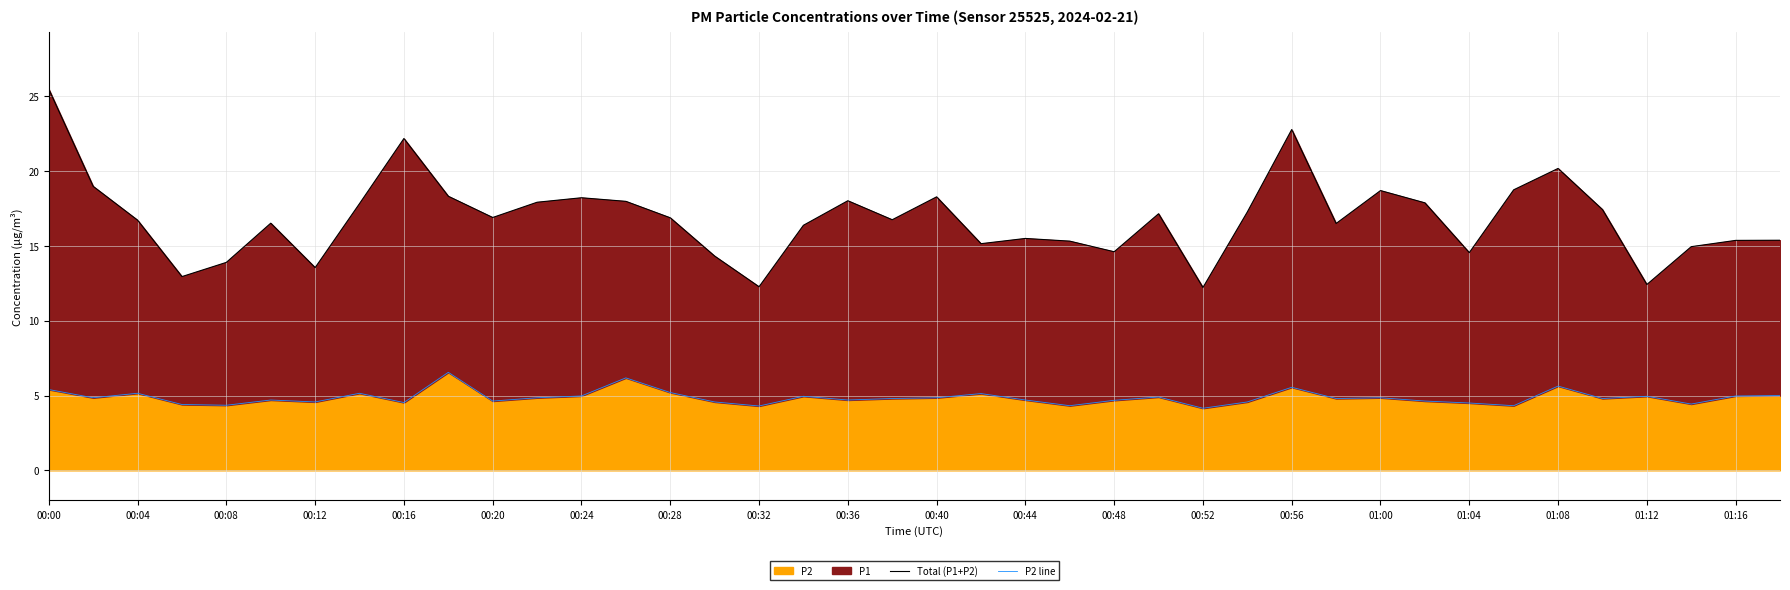

At how many categories does at least one series exceed 23?

1